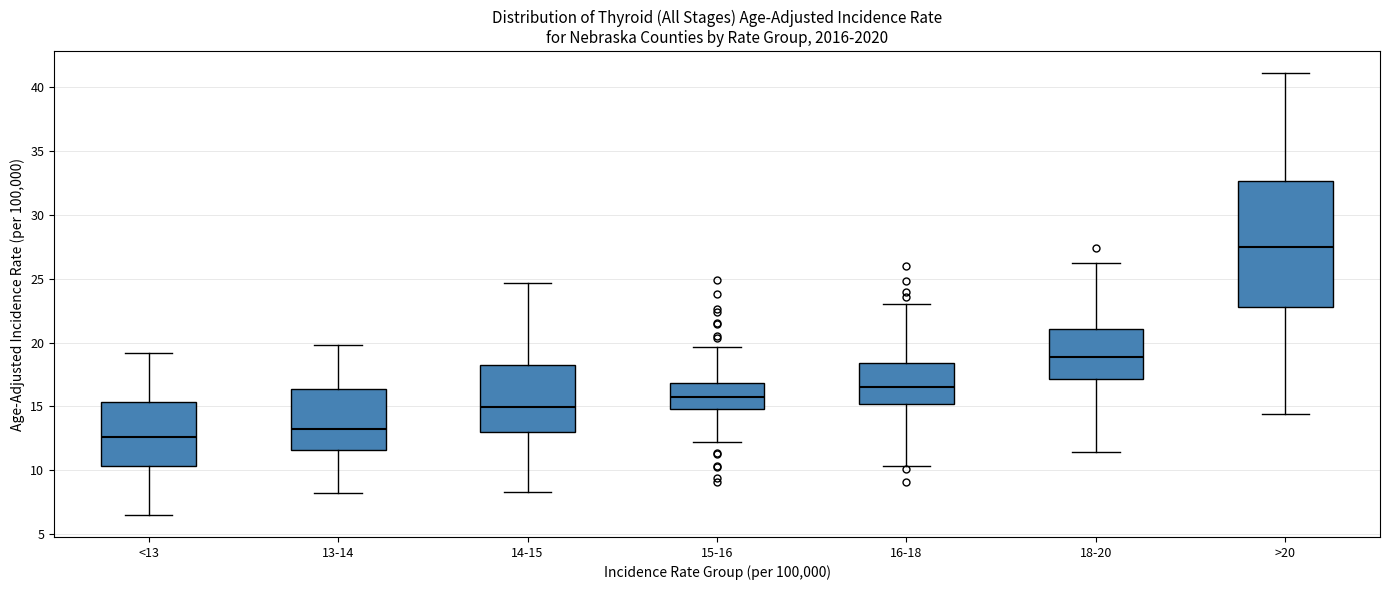

Reading left to right, transcribe this box plot: for each box, give where its median line is, the range the box spans, and where its two whiskers end, as read against the y-axis. The values are not printed on the chart, so give them approximately, as read against the axis.

<13: median 12.5, box 10.5 to 15.5, whiskers 6.5 to 19.0
13-14: median 13.0, box 11.5 to 16.5, whiskers 8.0 to 20.0
14-15: median 15.0, box 13.0 to 18.0, whiskers 8.5 to 24.5
15-16: median 15.5, box 15.0 to 17.0, whiskers 12.0 to 19.5
16-18: median 16.5, box 15.0 to 18.5, whiskers 10.5 to 23.0
18-20: median 19.0, box 17.0 to 21.0, whiskers 11.5 to 26.5
>20: median 27.5, box 23.0 to 32.5, whiskers 14.5 to 41.0